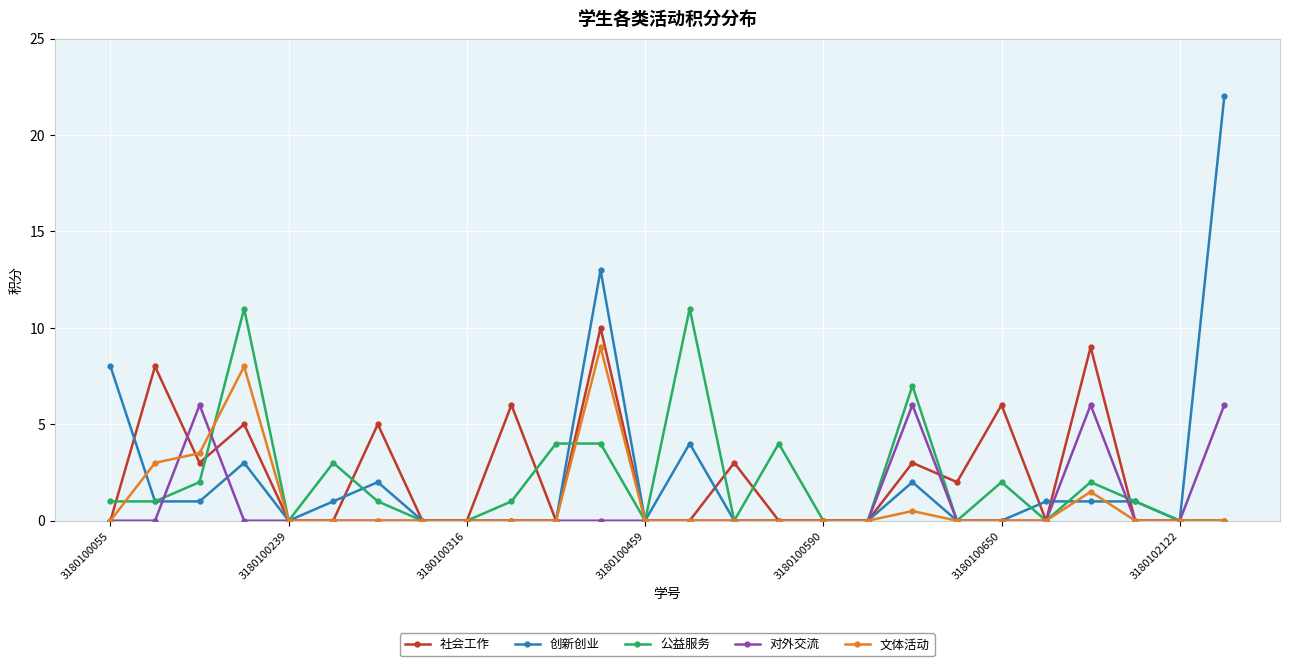

What are all the series names shown in the legend?

社会工作, 创新创业, 公益服务, 对外交流, 文体活动